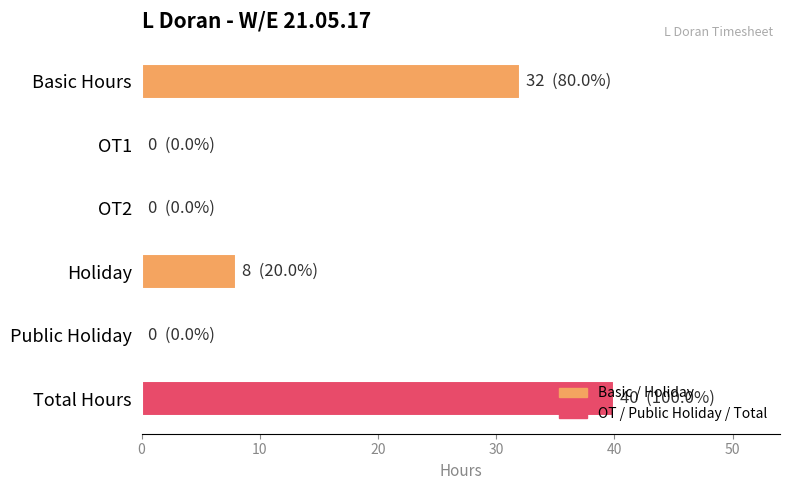

How many data points does each series have?

6